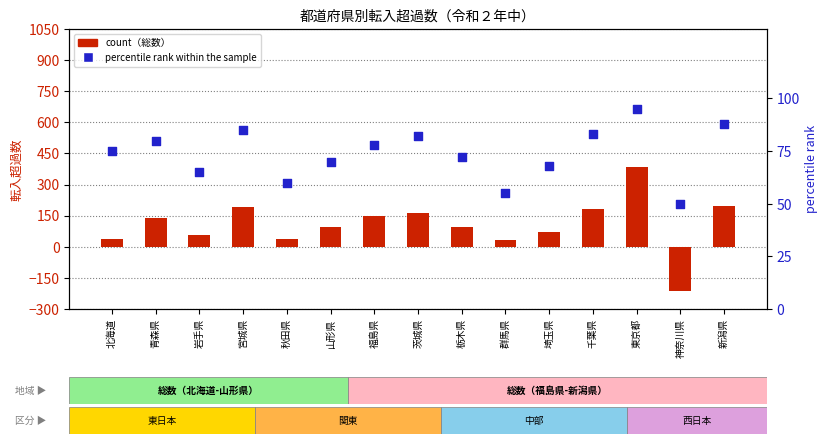

At which category is the sum across all series the highest?

東京都